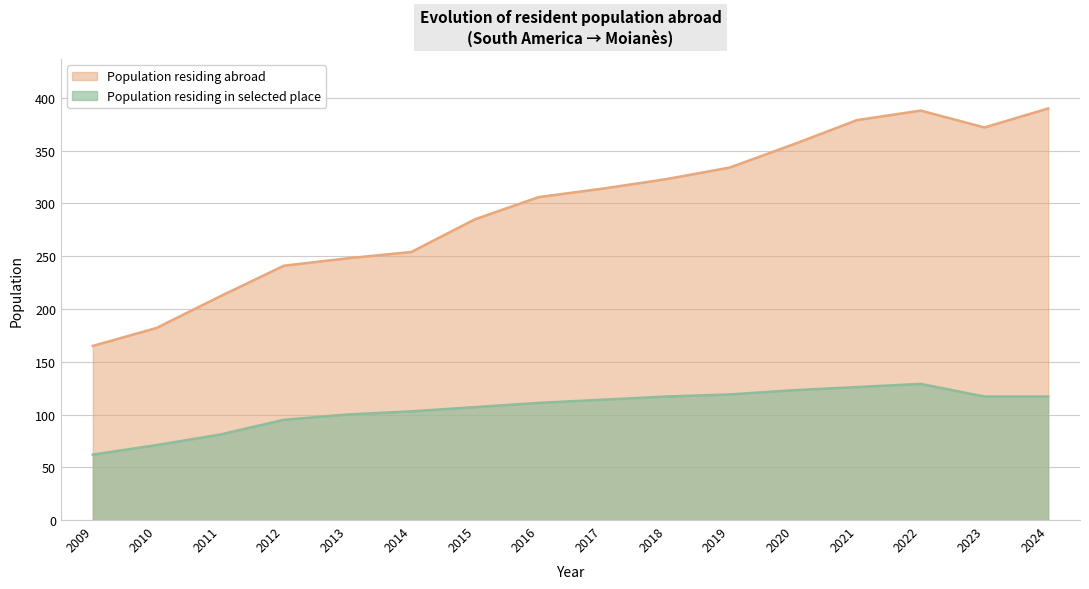

Which has a higher value, 2017 or 2020?

2020